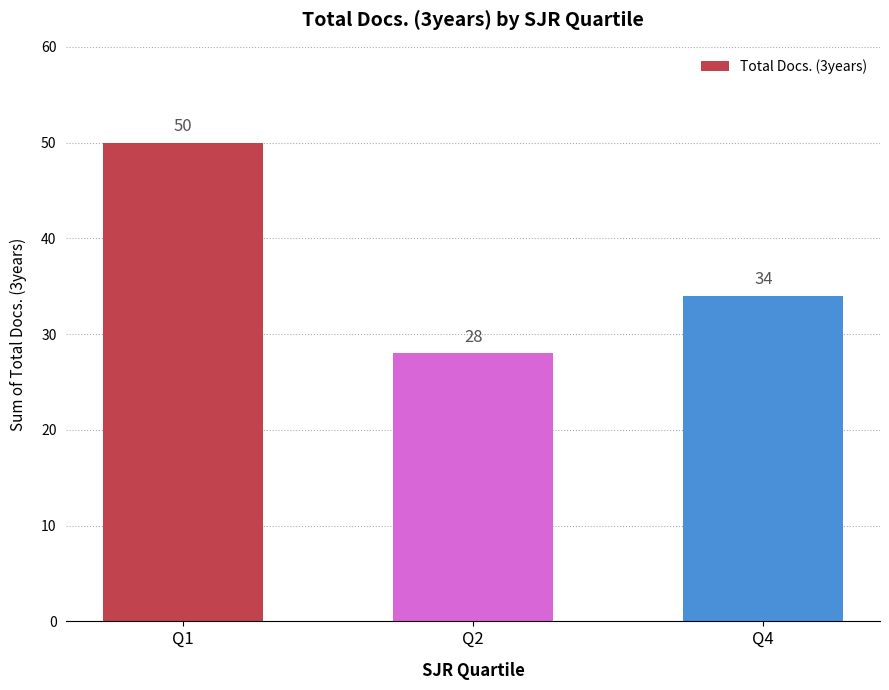

What is the maximum value shown in the chart?

50